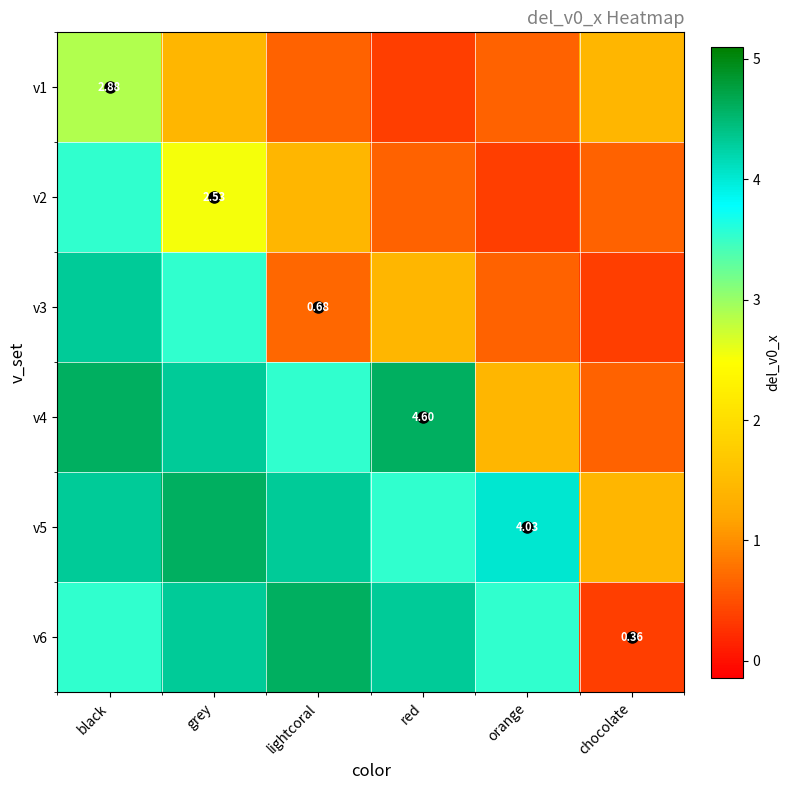

The value of v5 at lightcoral is 2.7. True or false?

False